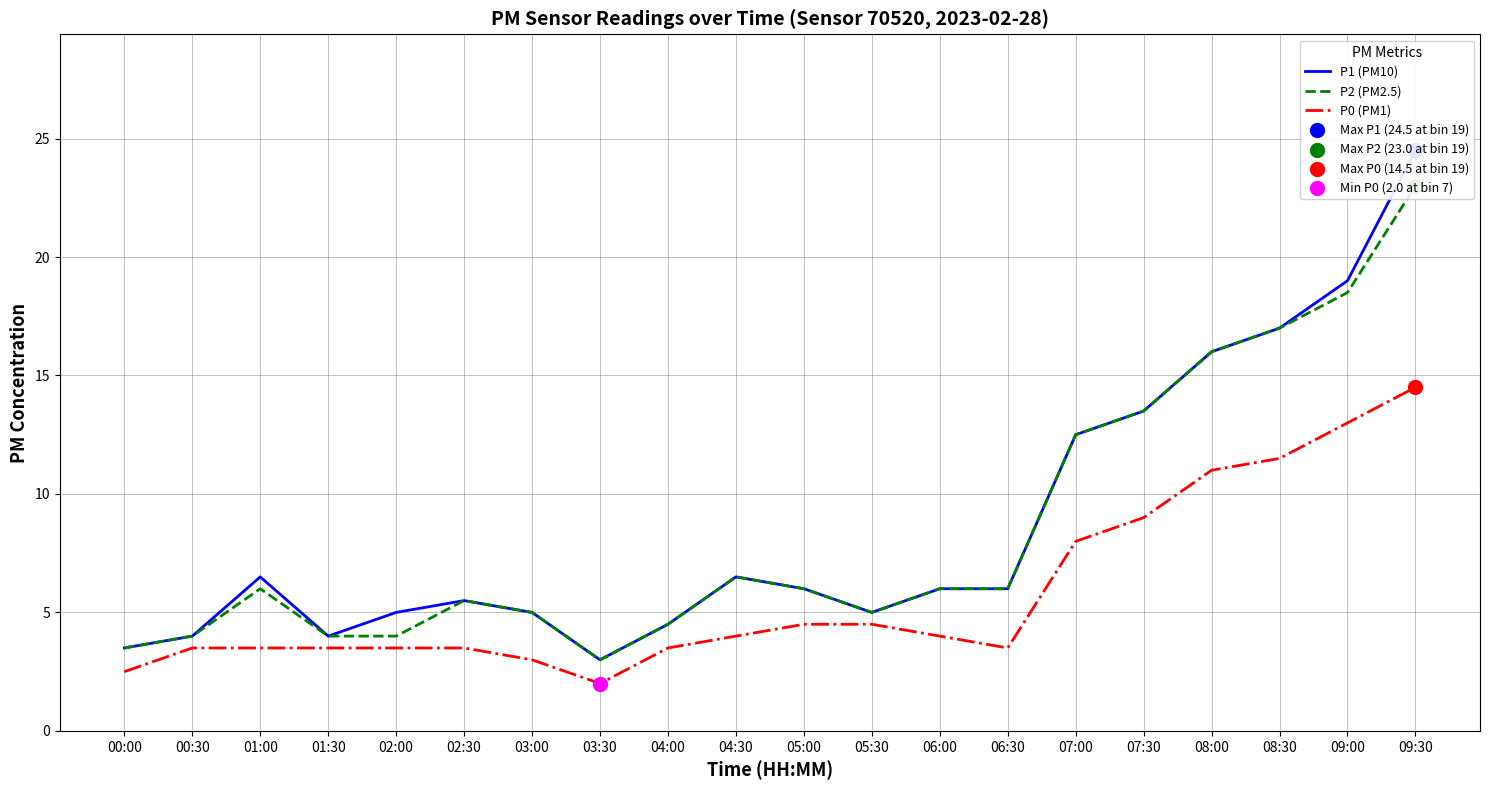

At which category is the sum across all series the highest?

09:30